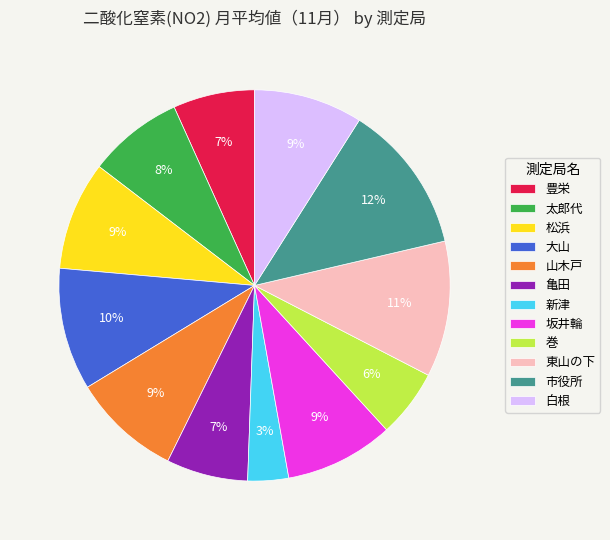

Is it true that 大山 is 10% of the pie?

True